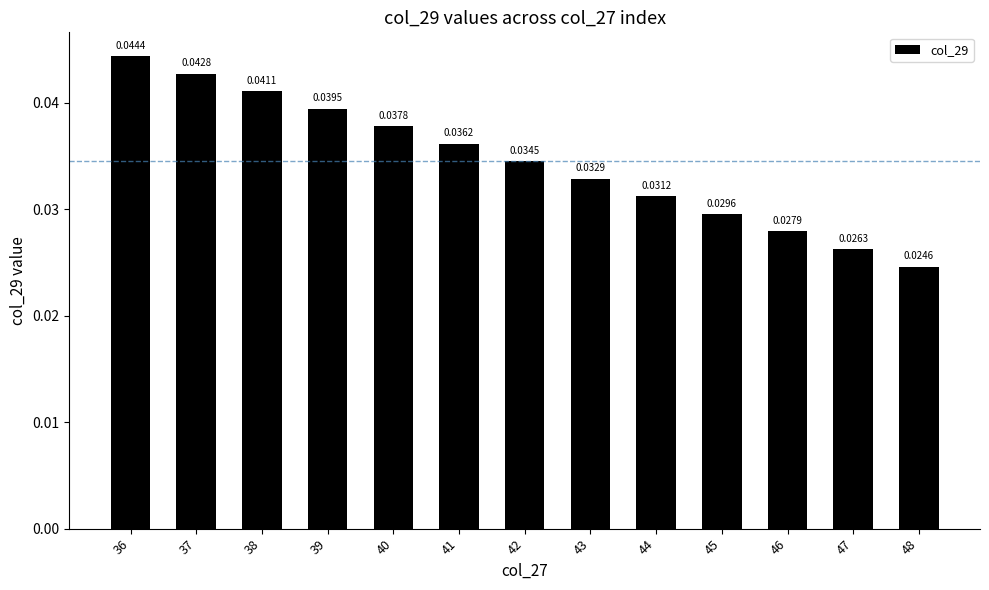

How many bars are there in total?

13